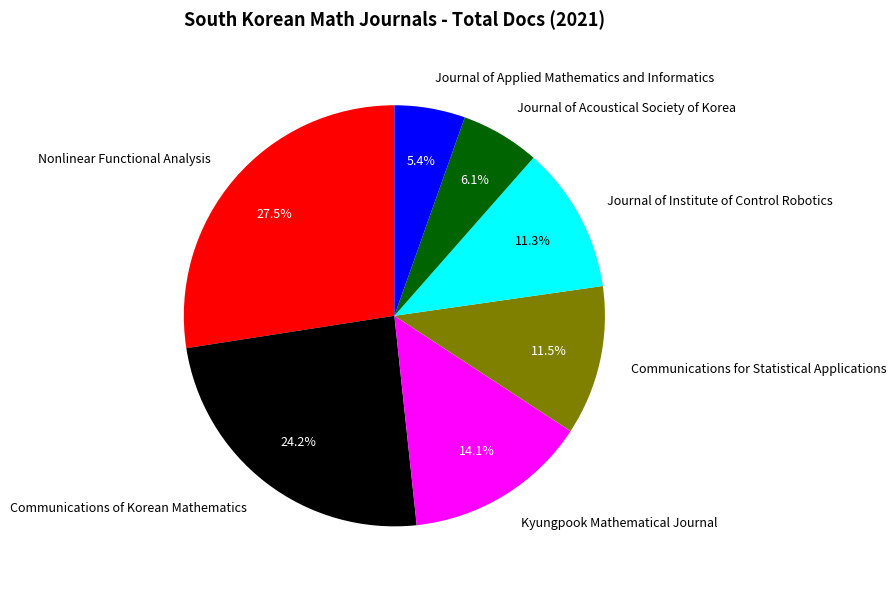

To the nearest percent, what percentage of the pie is Journal of Applied Mathematics and Informatics?

5%